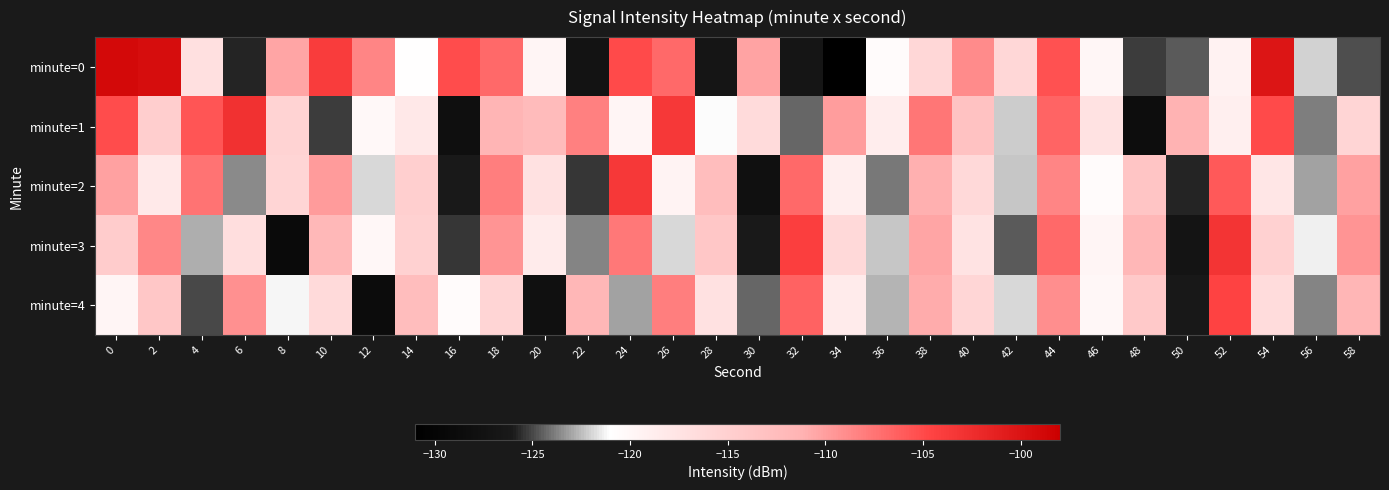

Reading left to right, list all the values displayed in this chart.

minute=0: 0=-99.0	2=-99.4	4=-117.2	6=-125.7	8=-110.5	10=-103.8	12=-108.4	14=-121.1	16=-105.2	18=-106.8	20=-119.9	22=-127.4	24=-105.0	26=-106.8	28=-127.0	30=-110.3	32=-126.9	34=-130.9	36=-120.6	38=-115.9	40=-108.9	42=-116.0	44=-105.4	46=-120.0	48=-125.3	50=-124.6	52=-119.5	54=-100.2	56=-122.0	58=-124.8
minute=1: 0=-105.2	2=-114.8	4=-105.6	6=-102.9	8=-115.5	10=-125.2	12=-120.3	14=-118.1	16=-127.9	18=-111.5	20=-112.3	22=-108.2	24=-119.9	26=-103.5	28=-121.1	30=-116.5	32=-124.3	34=-109.9	36=-118.8	38=-107.7	40=-113.2	42=-122.1	44=-106.5	46=-117.4	48=-128.3	50=-111.2	52=-119.1	54=-105.0	56=-123.9	58=-115.8
minute=2: 0=-110.2	2=-118.3	4=-107.5	6=-123.6	8=-115.7	10=-109.8	12=-121.9	14=-114.9	16=-126.0	18=-108.1	20=-117.2	22=-125.3	24=-103.5	26=-119.6	28=-112.7	30=-127.8	32=-106.9	34=-118.9	36=-124.0	38=-111.1	40=-116.2	42=-122.3	44=-108.5	46=-120.6	48=-113.7	50=-125.8	52=-105.9	54=-117.9	56=-123.0	58=-110.1
minute=3: 0=-114.6	2=-108.7	4=-122.8	6=-116.9	8=-128.9	10=-112.0	12=-120.1	14=-115.2	16=-125.3	18=-109.5	20=-118.6	22=-123.7	24=-107.8	26=-121.9	28=-113.9	30=-126.0	32=-104.1	34=-116.2	36=-122.3	38=-110.5	40=-117.6	42=-124.7	44=-106.8	46=-119.9	48=-111.9	50=-127.0	52=-103.1	54=-115.2	56=-121.3	58=-109.5
minute=4: 0=-119.9	2=-113.9	4=-125.0	6=-109.1	8=-121.2	10=-116.3	12=-128.5	14=-112.6	16=-120.7	18=-115.8	20=-127.9	22=-111.9	24=-123.0	26=-108.1	28=-117.2	30=-124.3	32=-106.5	34=-118.6	36=-122.7	38=-110.8	40=-115.9	42=-121.9	44=-109.0	46=-120.1	48=-114.2	50=-126.3	52=-104.5	54=-116.6	56=-123.7	58=-111.8